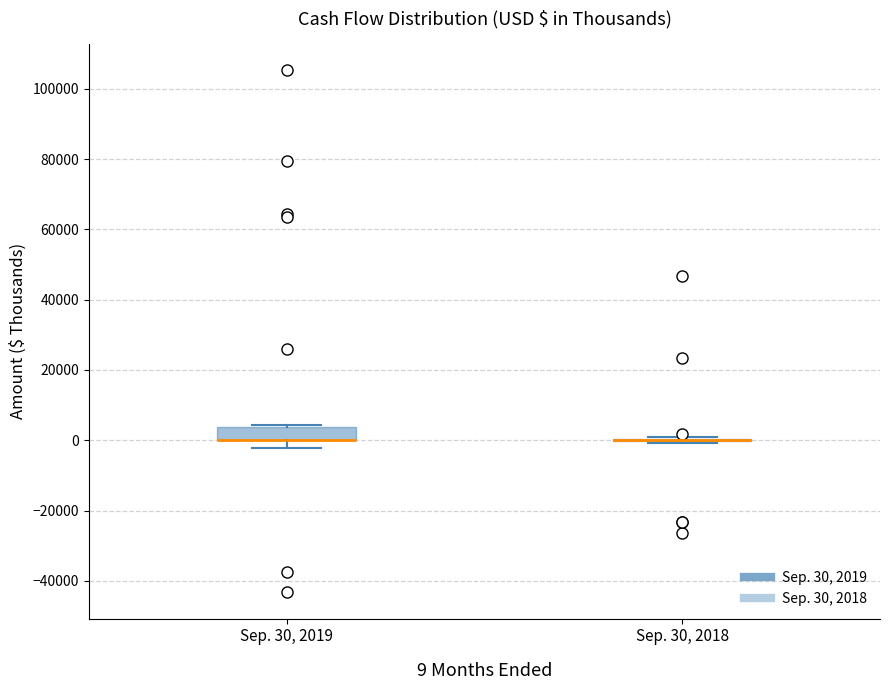

Comparing the boxes themselves (not the whiskers), which one is the tallest?

Sep. 30, 2019